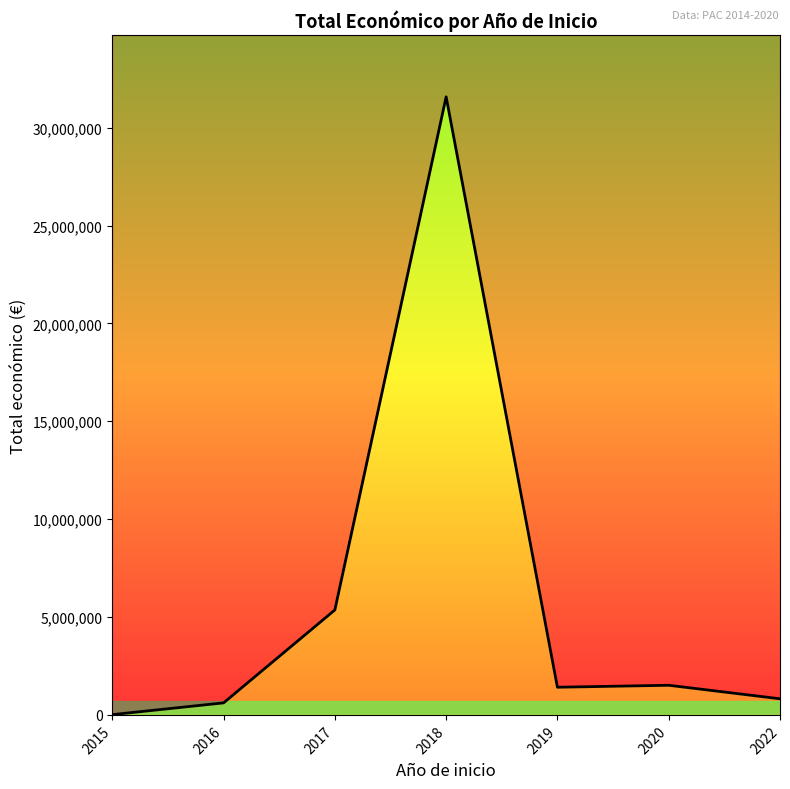

What is the sum of all values?

41314382